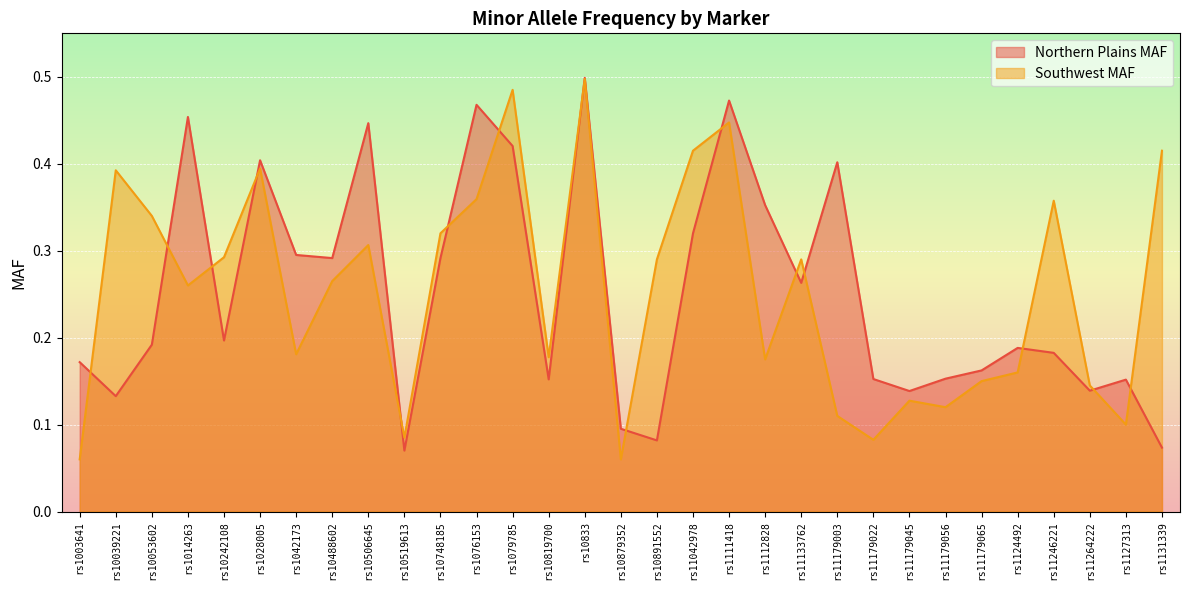

What is the average value of the Southwest MAF series?

0.2